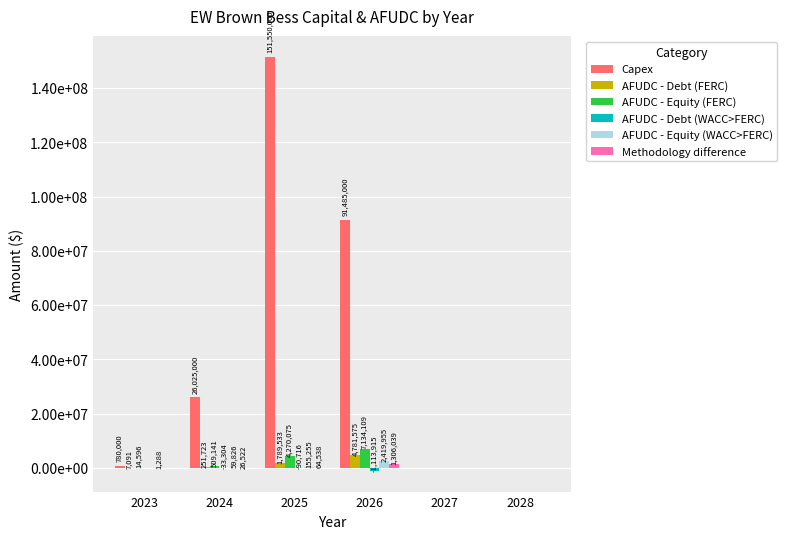

The AFUDC - Equity (FERC) series shows 14596.2 at 2023. True or false?

True